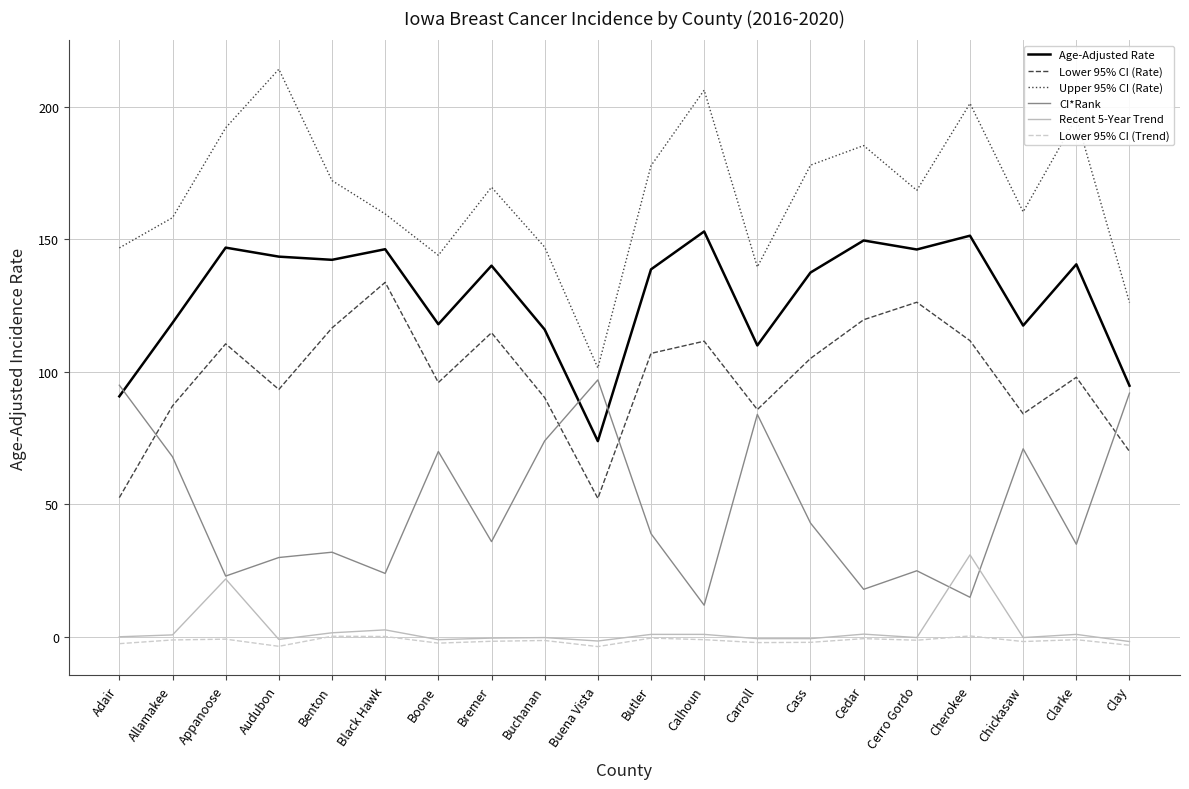

Which category has the highest value across all series?

Audubon